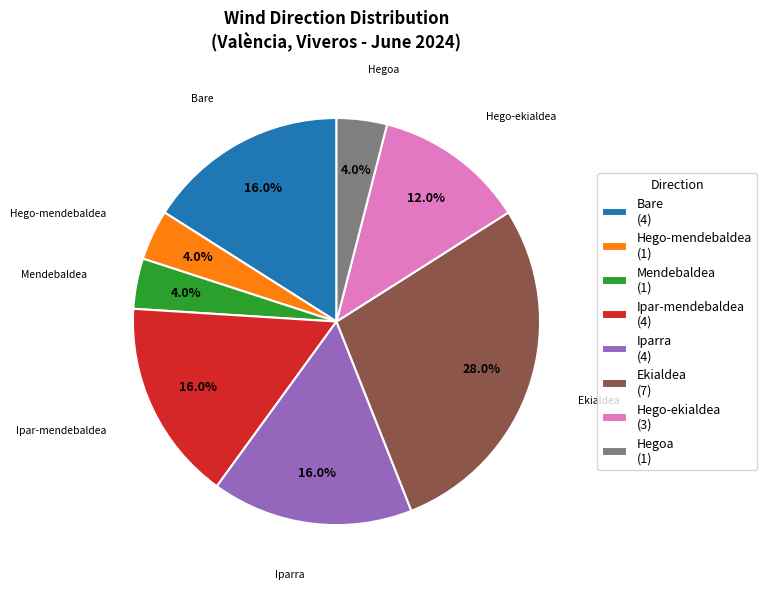

What percentage do Bare and Hego-ekialdea together represent?

28.0%